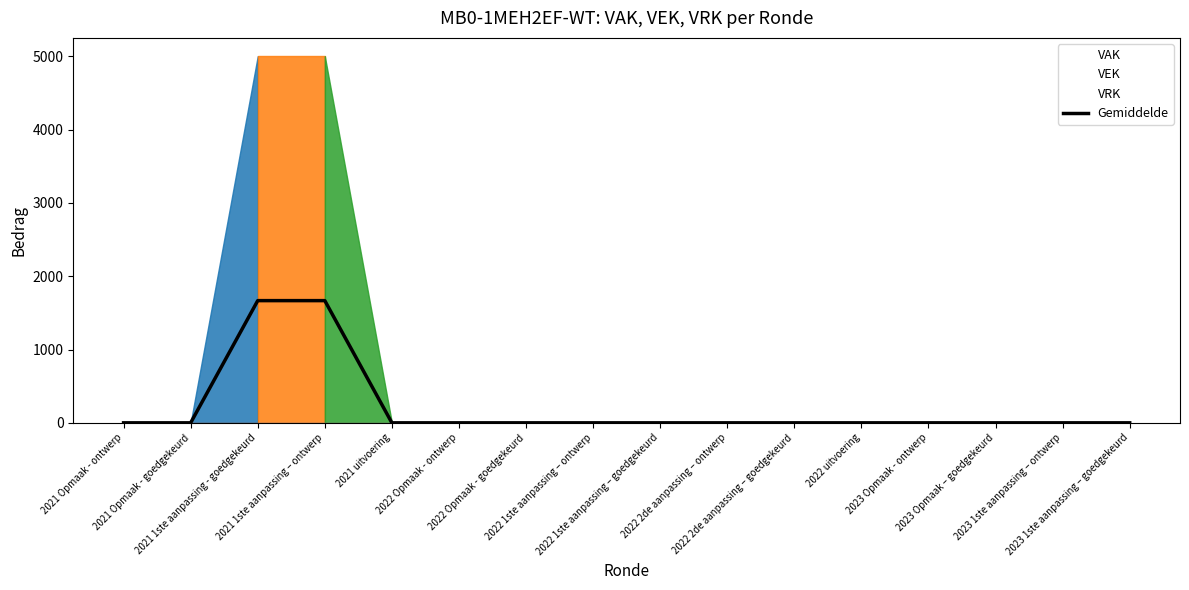

True or false: there are more than 0 points higher than both neighbors.

False